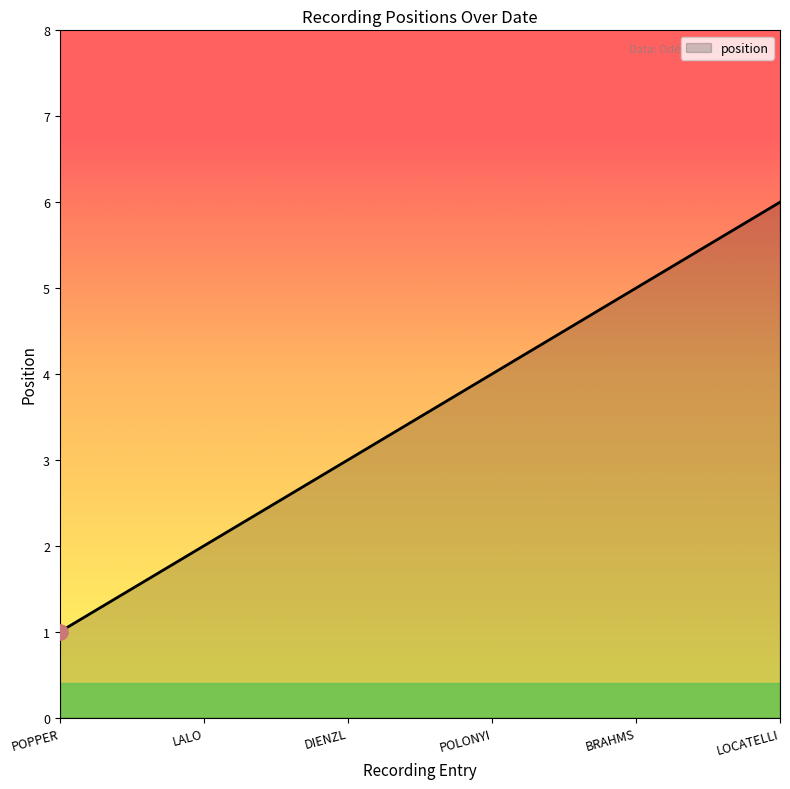

Approximately how many times larger is the value at POLONYI compared to POPPER?

4.0